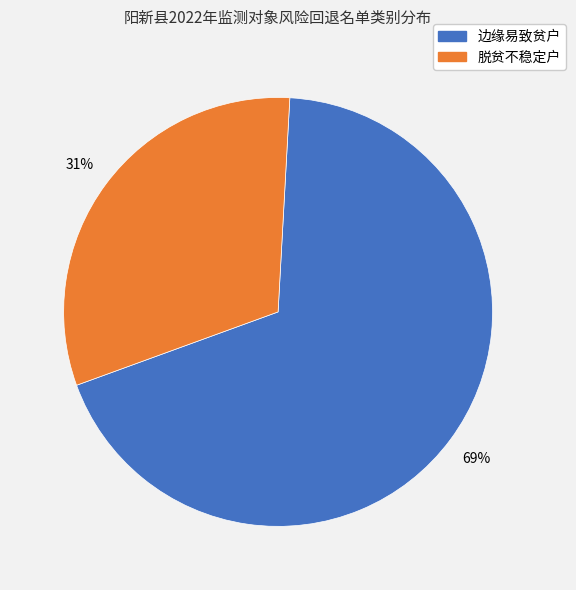

How many slices are in this pie chart?

2